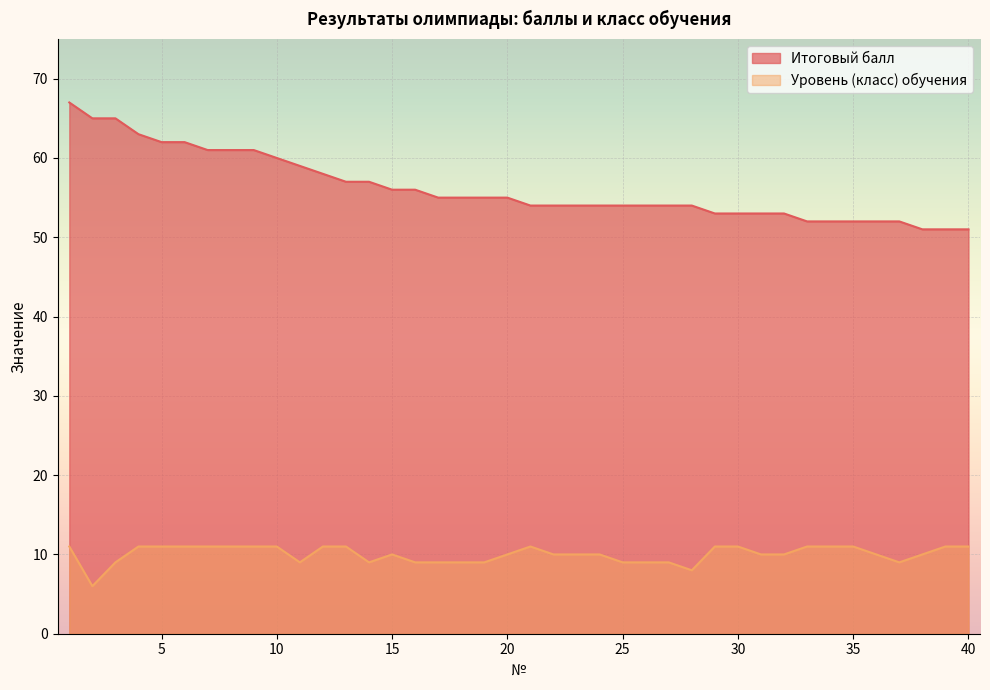

True or false: Итоговый балл and Уровень (класс) обучения cross at least once.

False